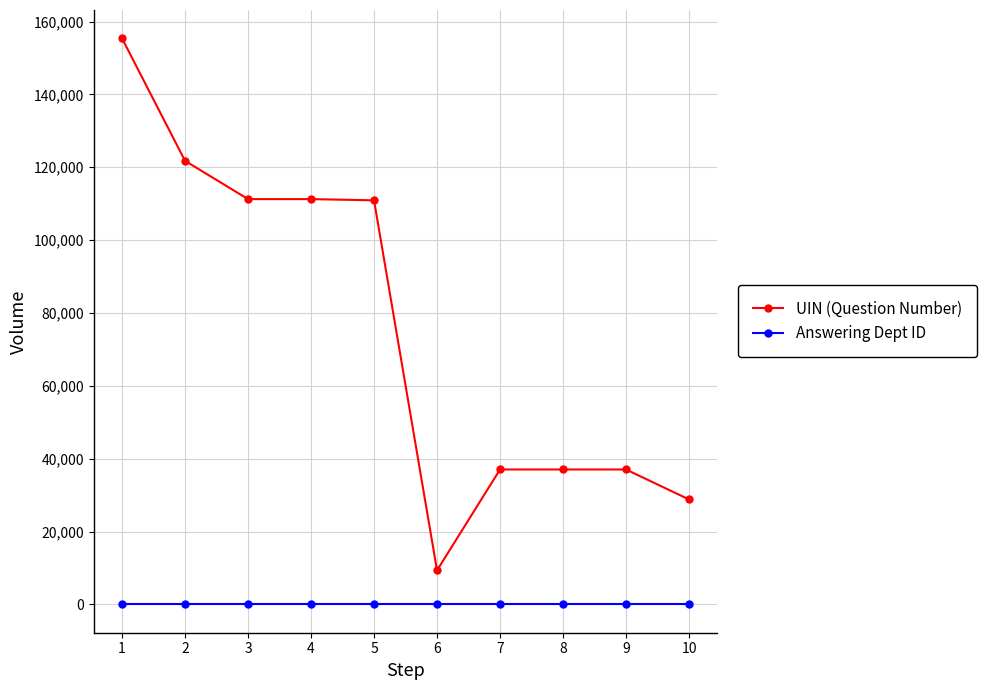

True or false: UIN (Question Number) and Answering Dept ID cross at least once.

False